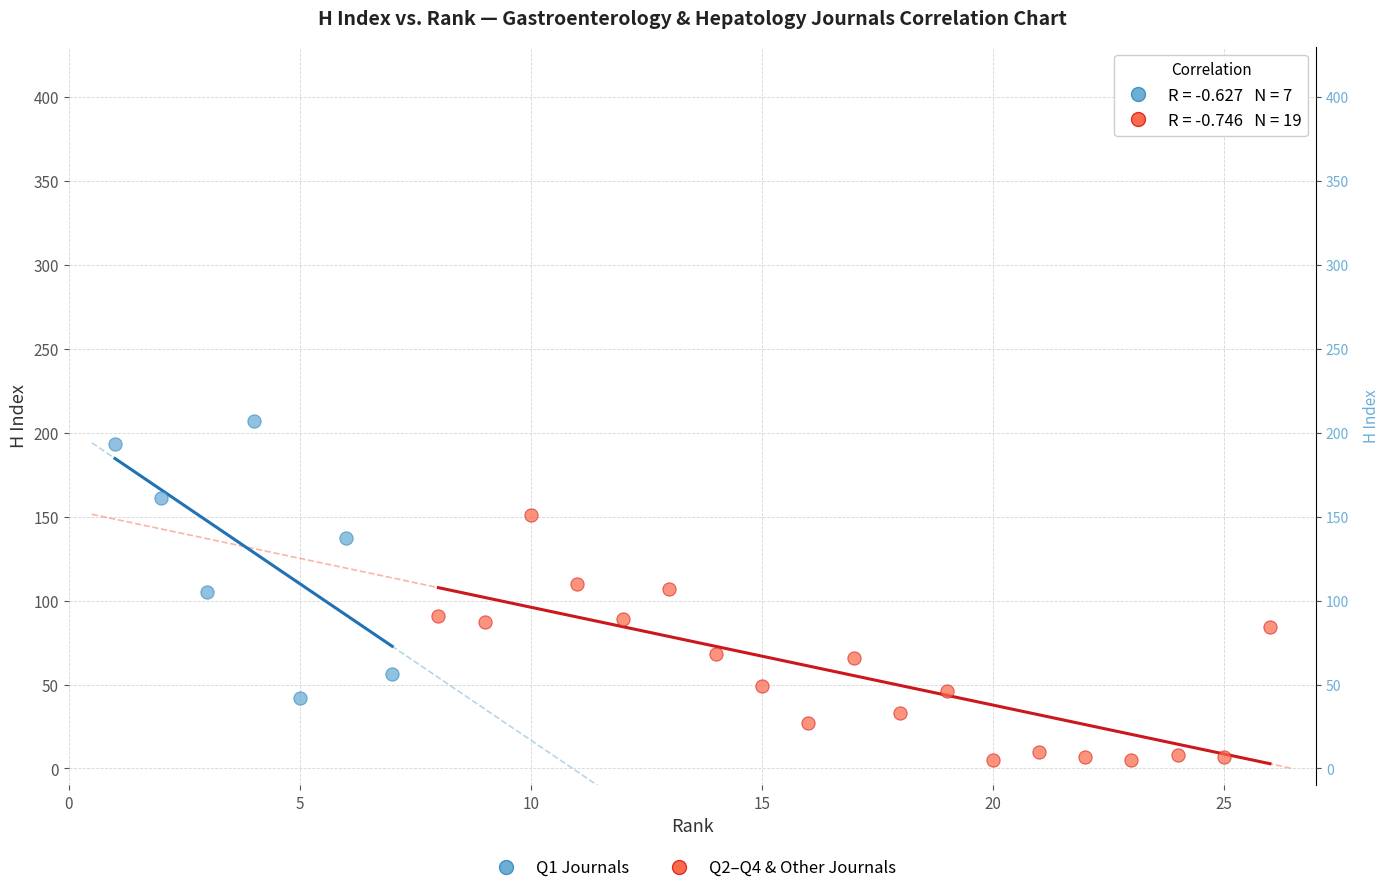

What are all the series names shown in the legend?

Q1 Journals, Q2–Q4 & Other Journals